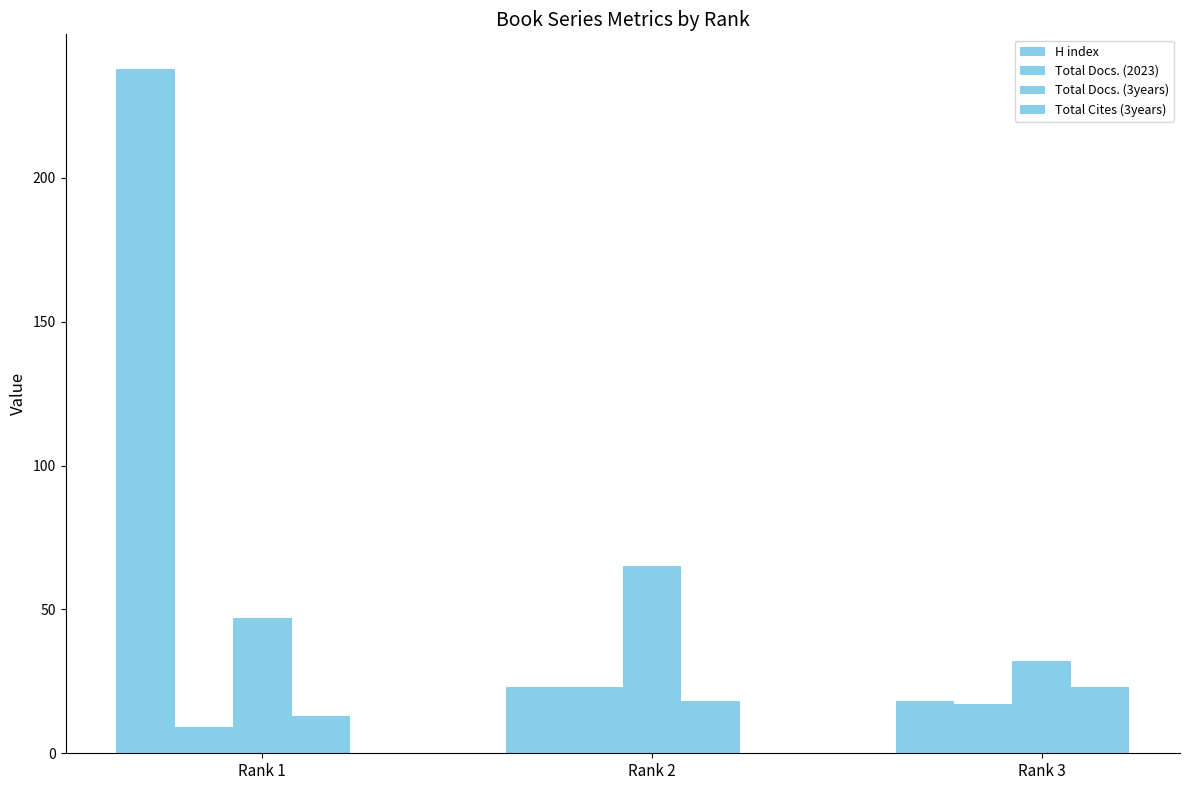

True or false: Total Docs. (3years) has a value of 30 at Rank 2.

False